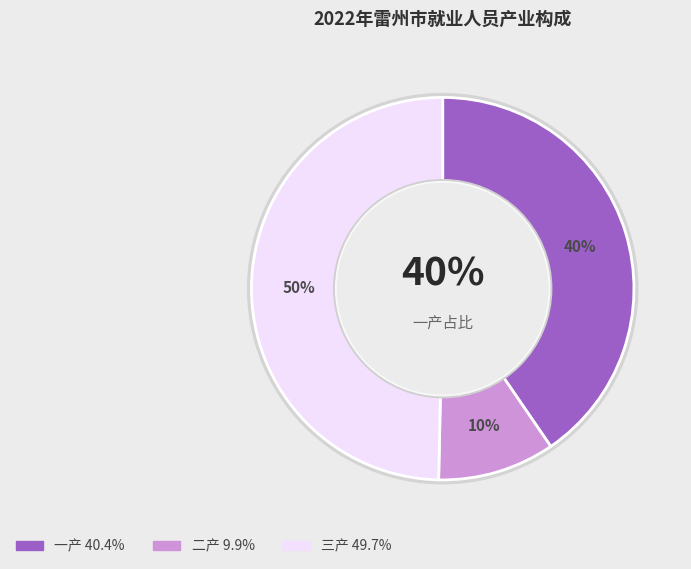

Does 一产就业人数占比 represent more than half of the total?

No